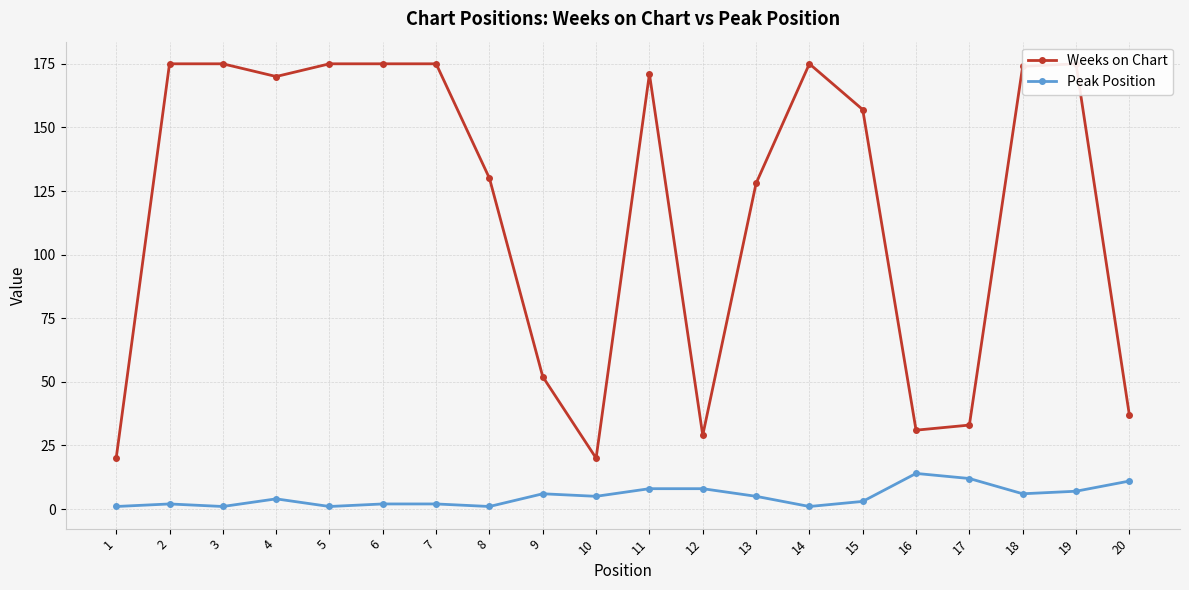

What is the average value of the Peak Position series?

5